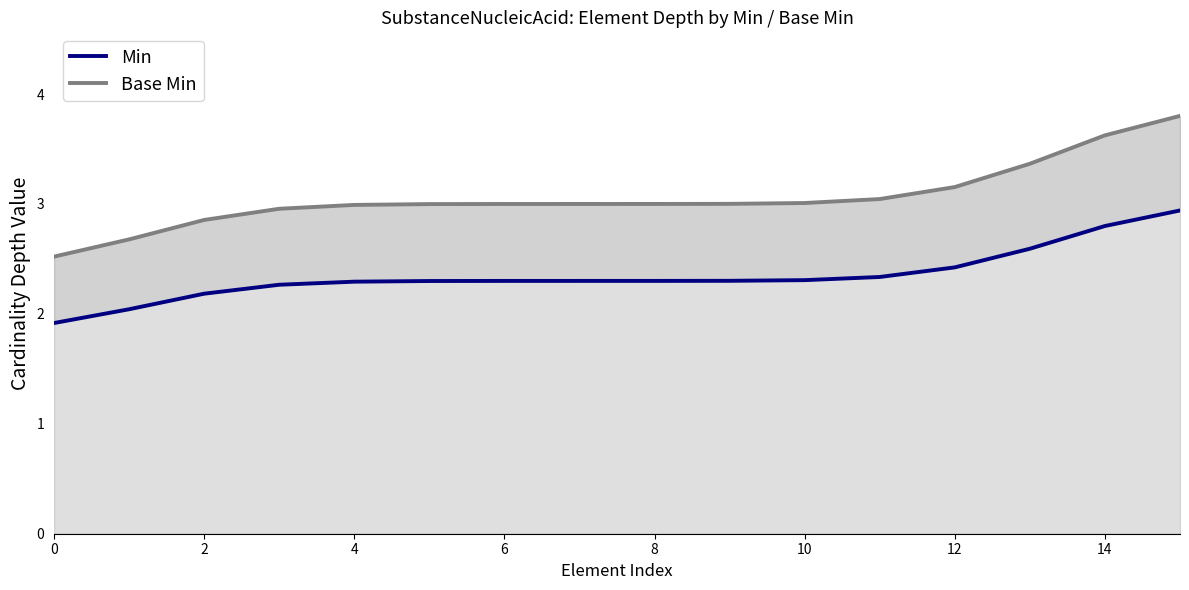

The value of Min at 14 is 2.8. True or false?

True